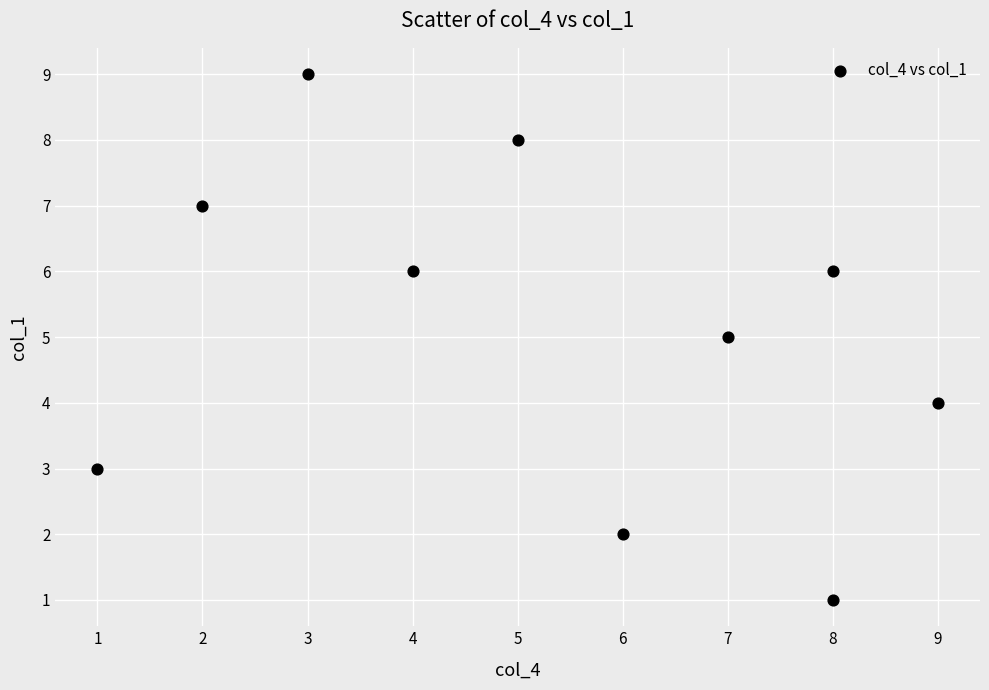

What is the range of X values (max minus min)?

8